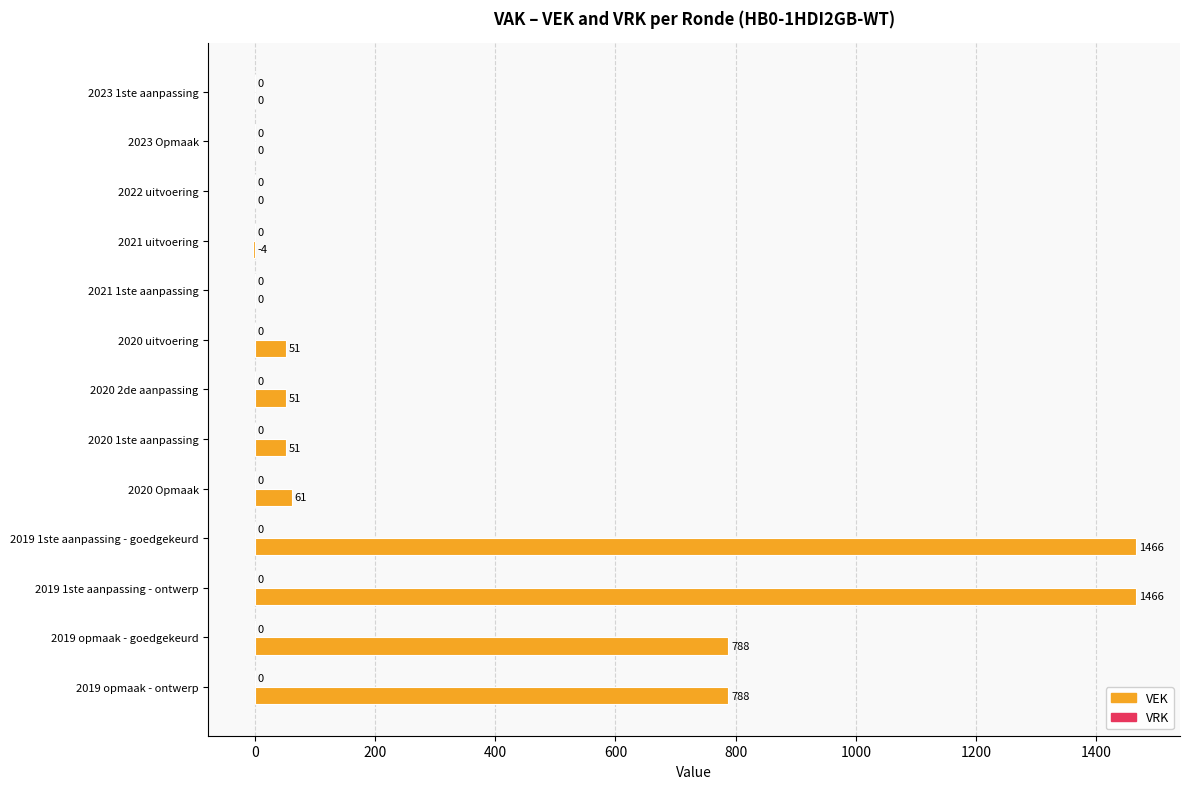

Approximately how many times larger is the value at 2019 opmaak - ontwerp compared to 2020 1ste aanpassing?

15.5